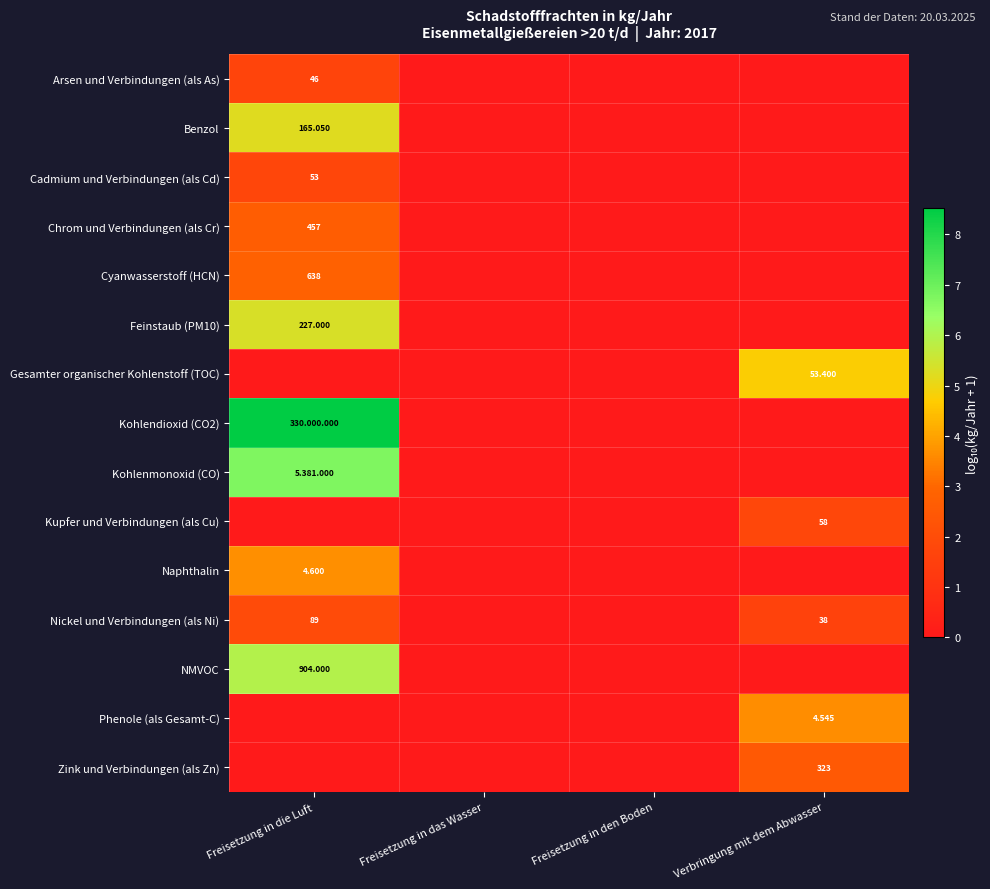

Which has a higher value, Freisetzung in das Wasser or Freisetzung in die Luft?

Freisetzung in die Luft